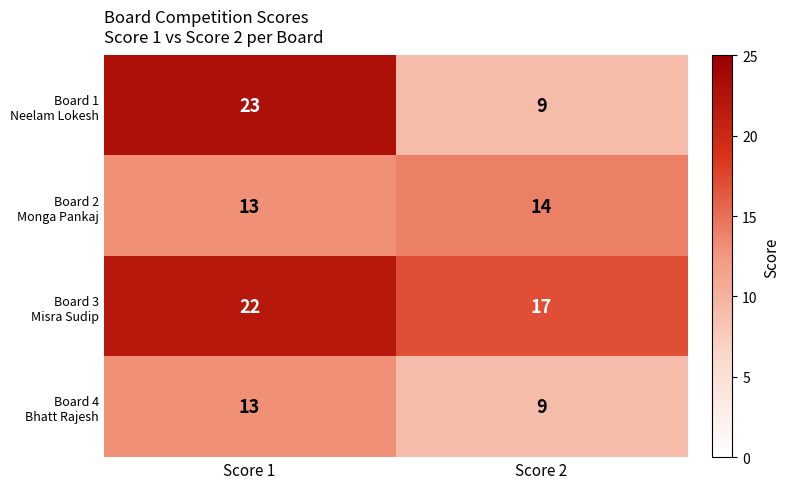

What is the minimum value shown in the chart?

9